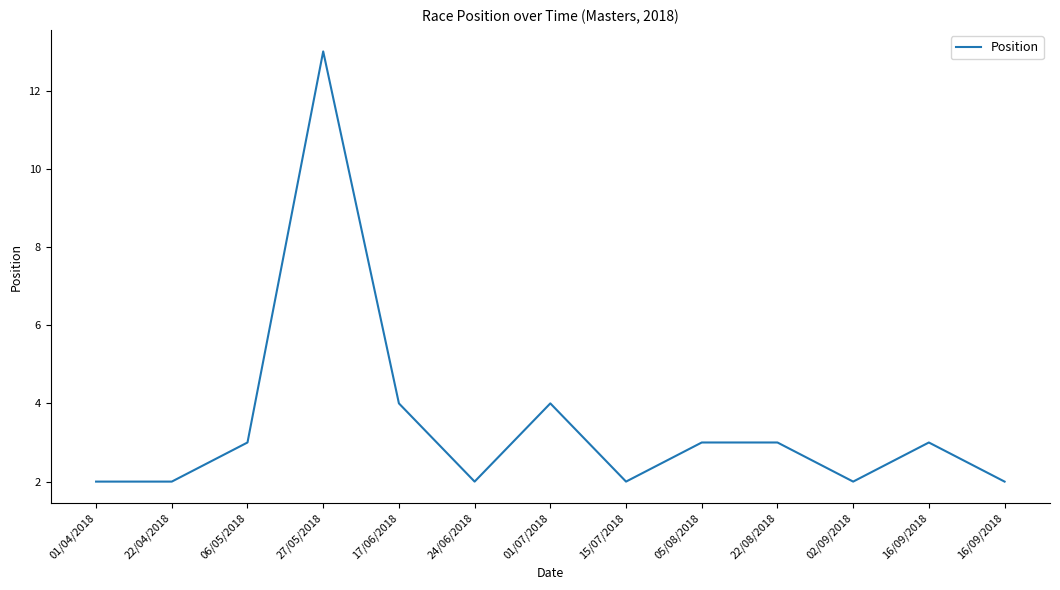

How many points are lower than both their immediate neighbors (excluding endpoints)?

3